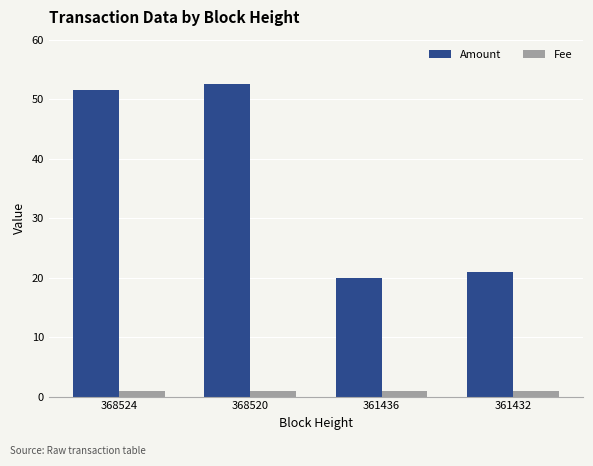

What is the average value of the Amount series?

36.3